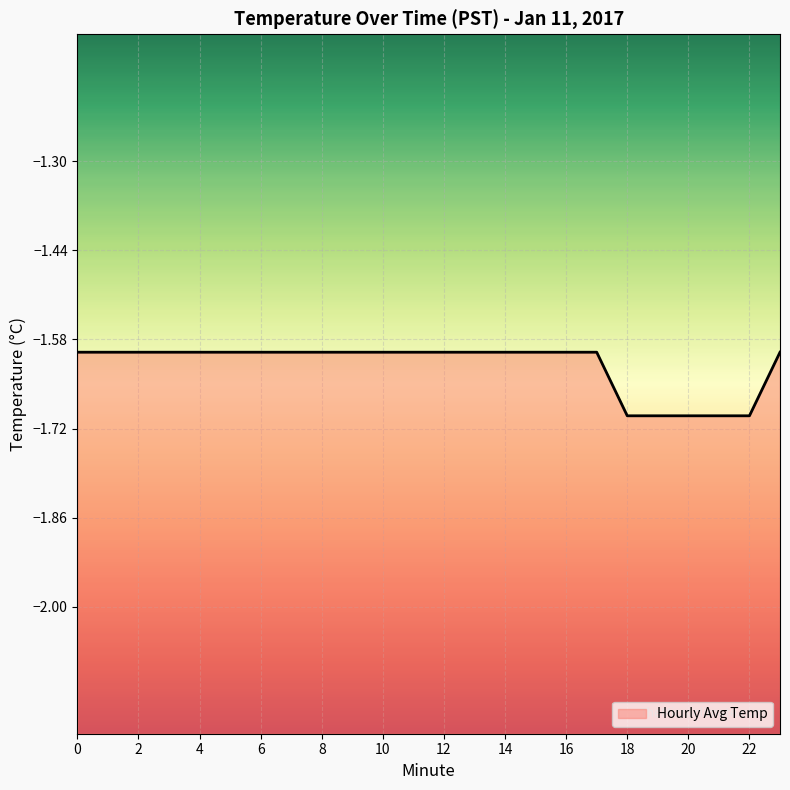

What is the value of the 6th point from the left?

-1.6